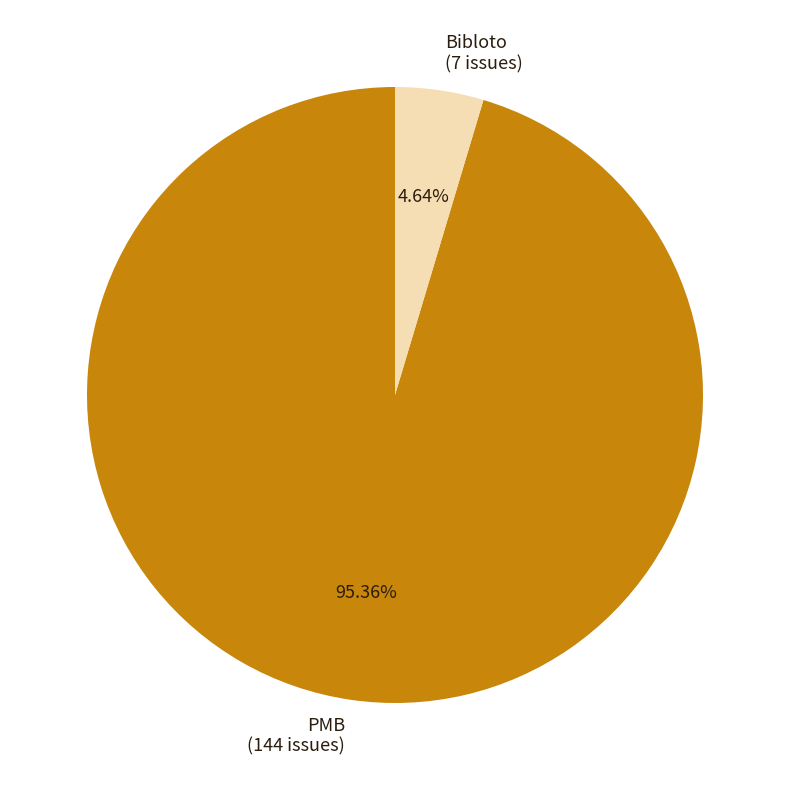

Do PMB and Bibloto together represent more than half of the pie?

Yes